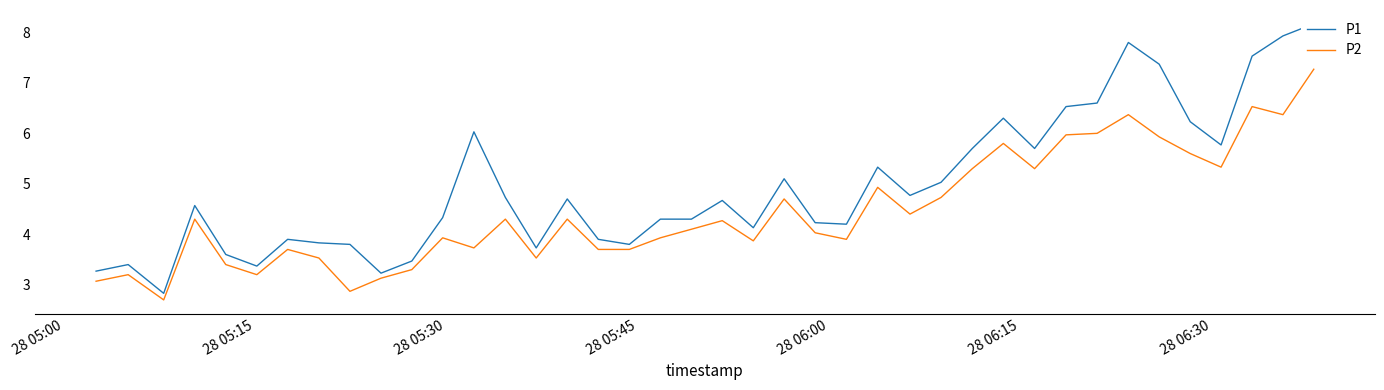

Is it true that P2 equals 1.6 at 7?

False